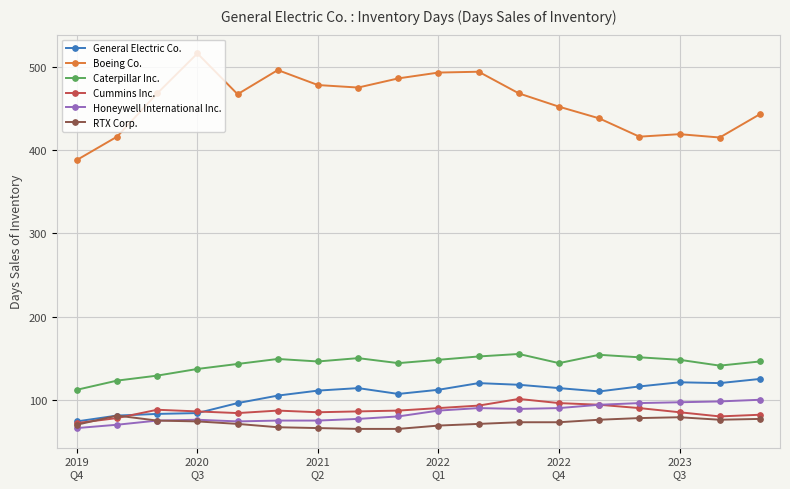

What is the lowest value of the General Electric Co. series?

74